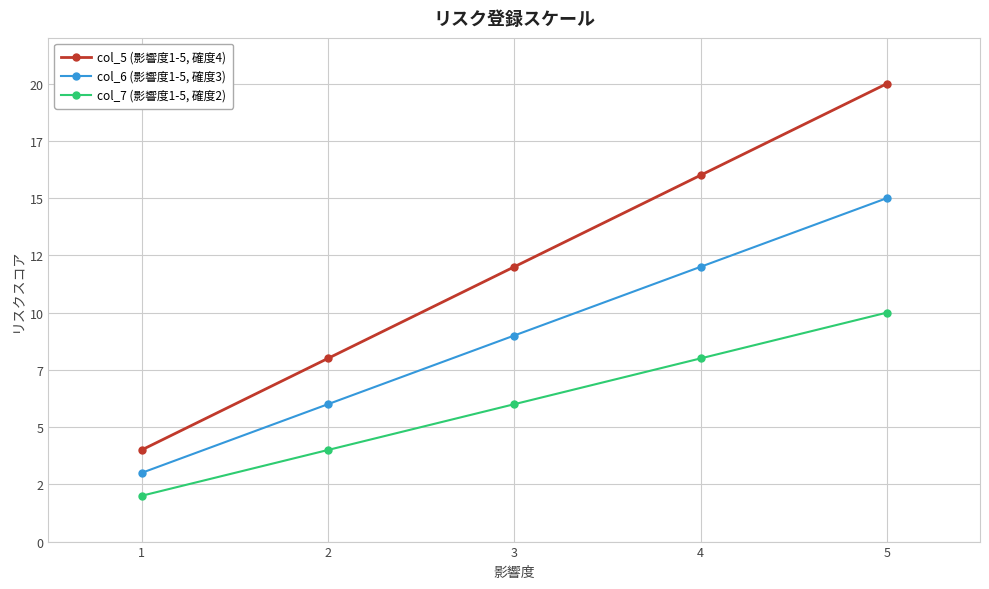

Where does the col_7 (影響度1-5, 確度2) series first go above 6?

4